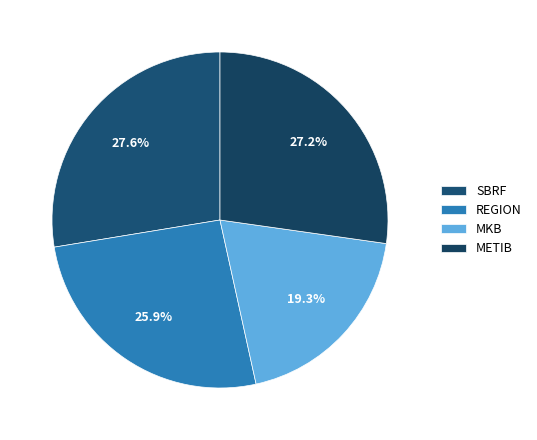

Is MKB the majority of the pie?

No